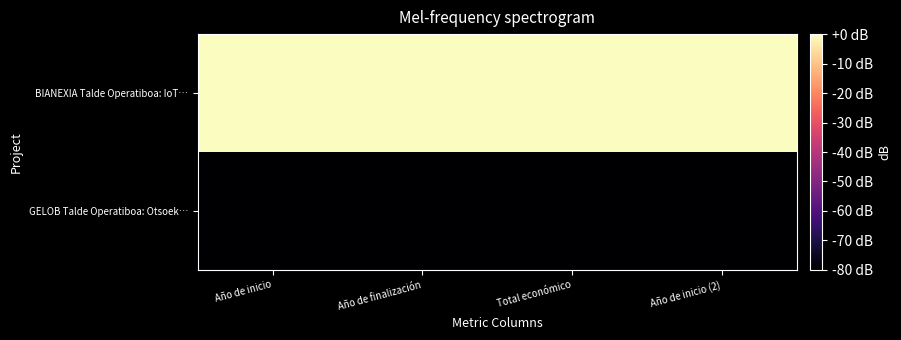

Which series has the largest range (max minus min)?

BIANEXIA Talde Operatiboa: IoT…